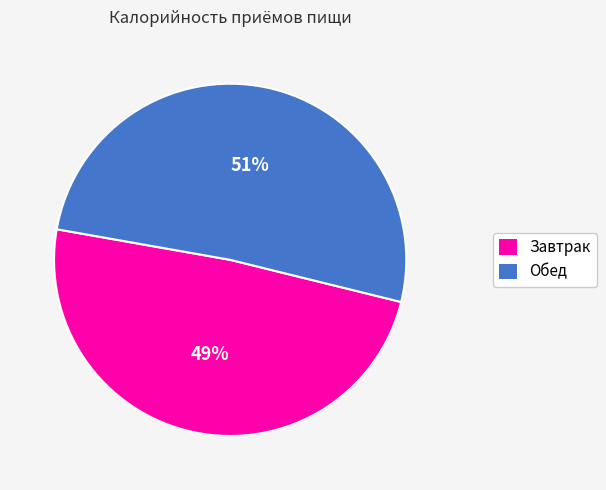

Is there any slice that represents more than half of the pie?

Yes